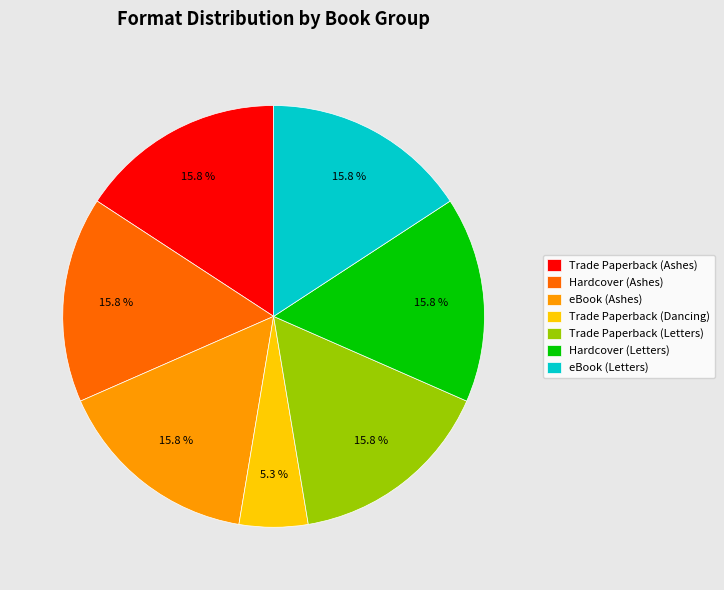

Approximately how many times larger is the value at Hardcover (Ashes) compared to Trade Paperback (Ashes)?

1.0